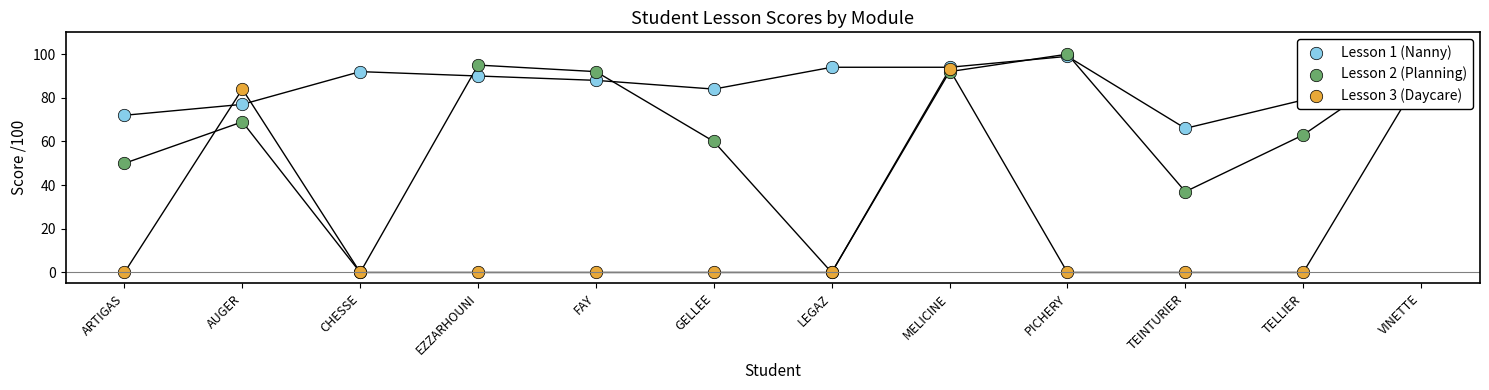

At which category is the sum across all series the highest?

VINETTE